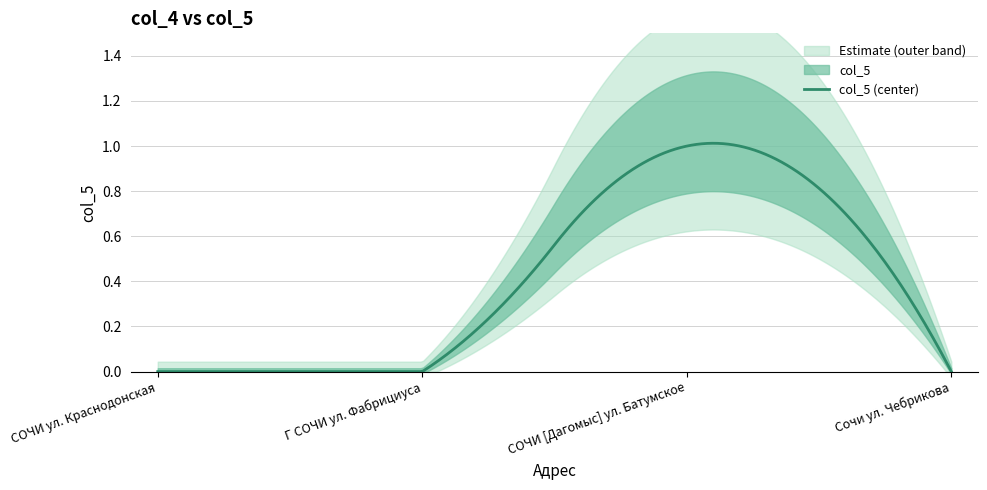

The chart shows a value of 1 at 1. True or false?

False